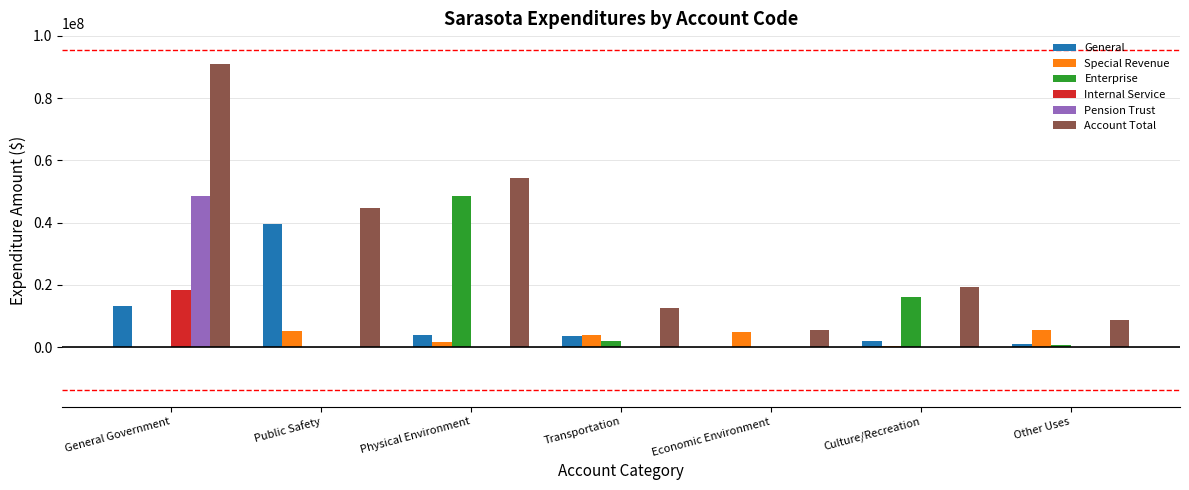

At which category is the sum across all series the highest?

General Government